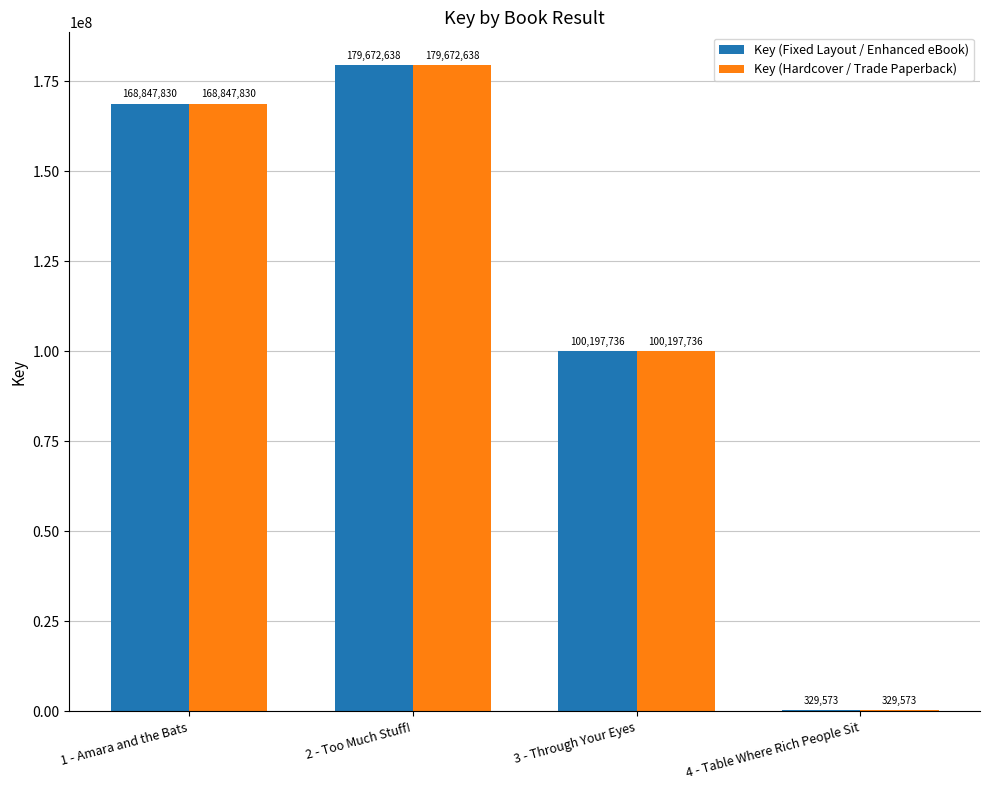

The value of Key (Fixed Layout / Enhanced eBook) at 2 - Too Much Stuff! is 44304492. True or false?

False